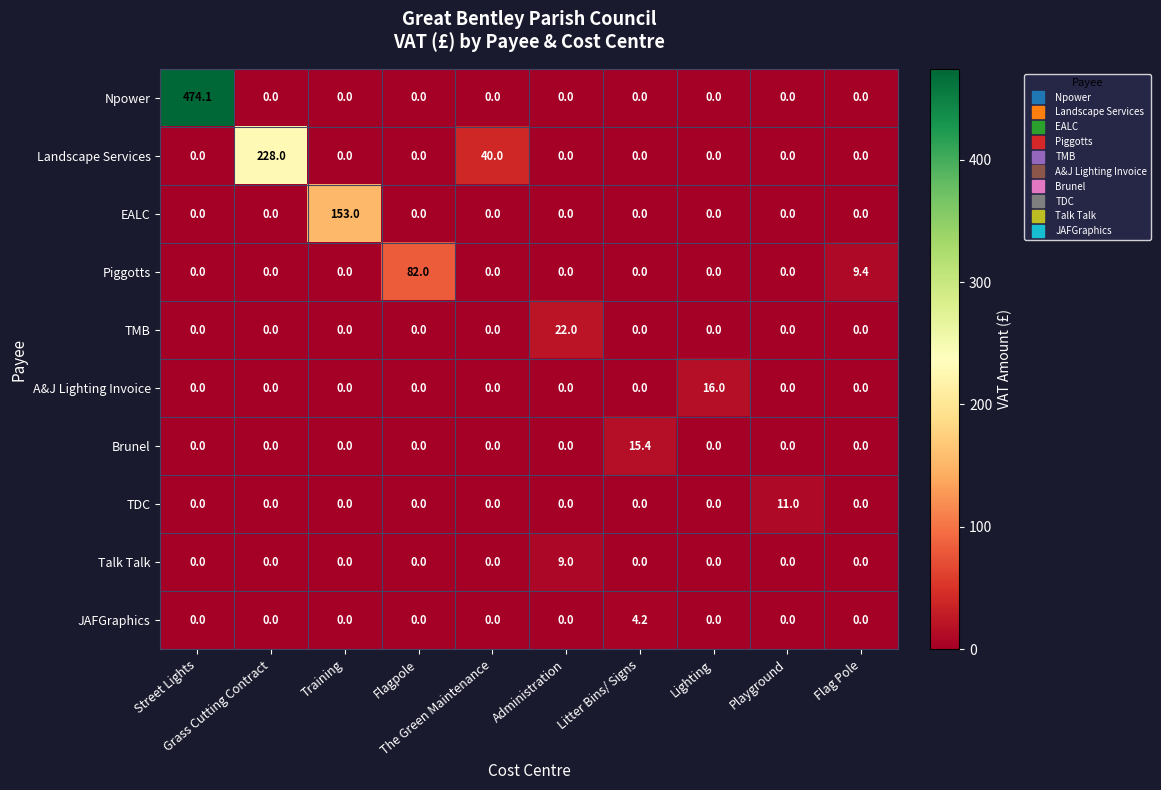

What is the sum of all Talk Talk values?

9.0